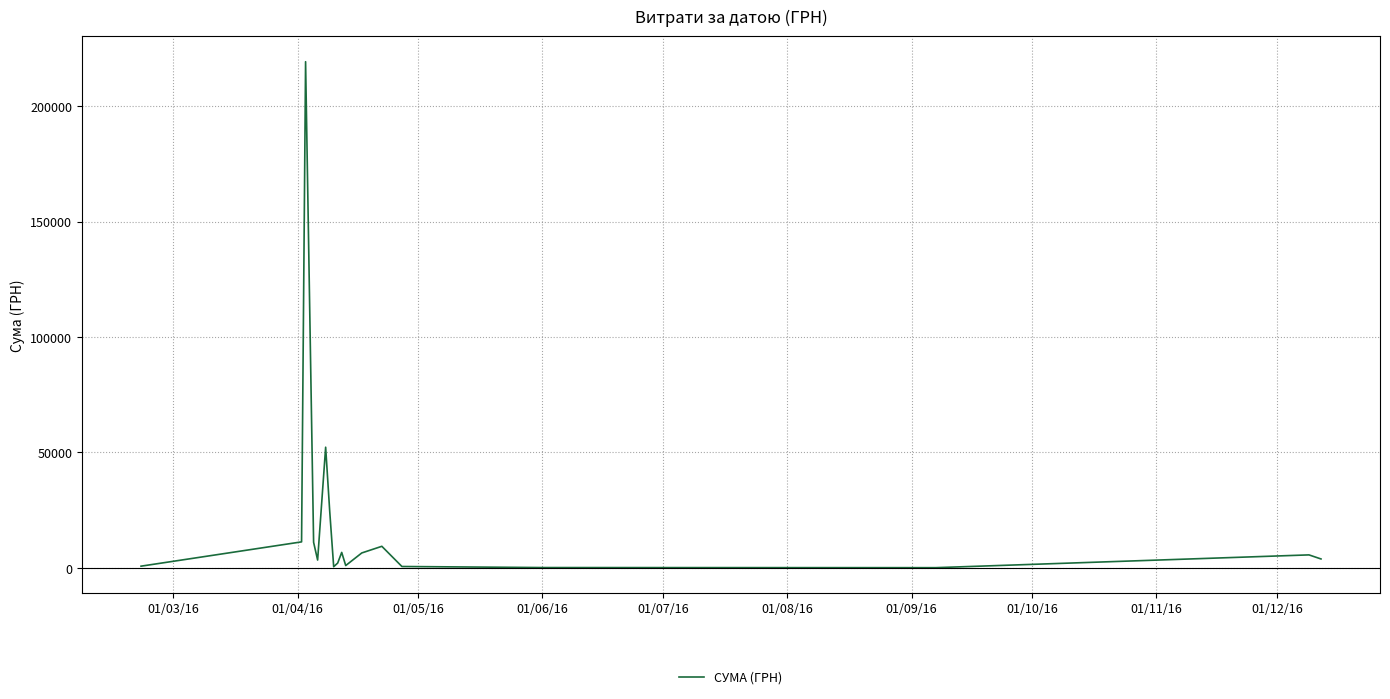

What is the difference between the maximum and minimum values?

219110.5